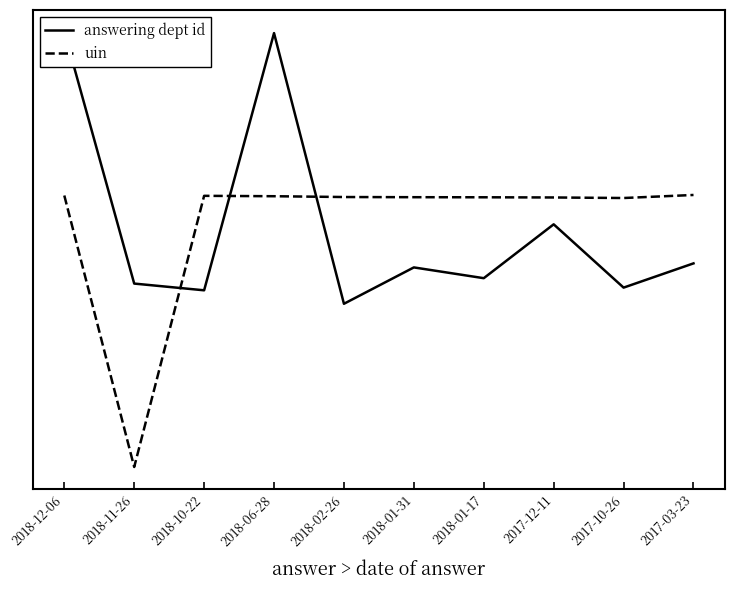

What are all the series names shown in the legend?

answering dept id, uin